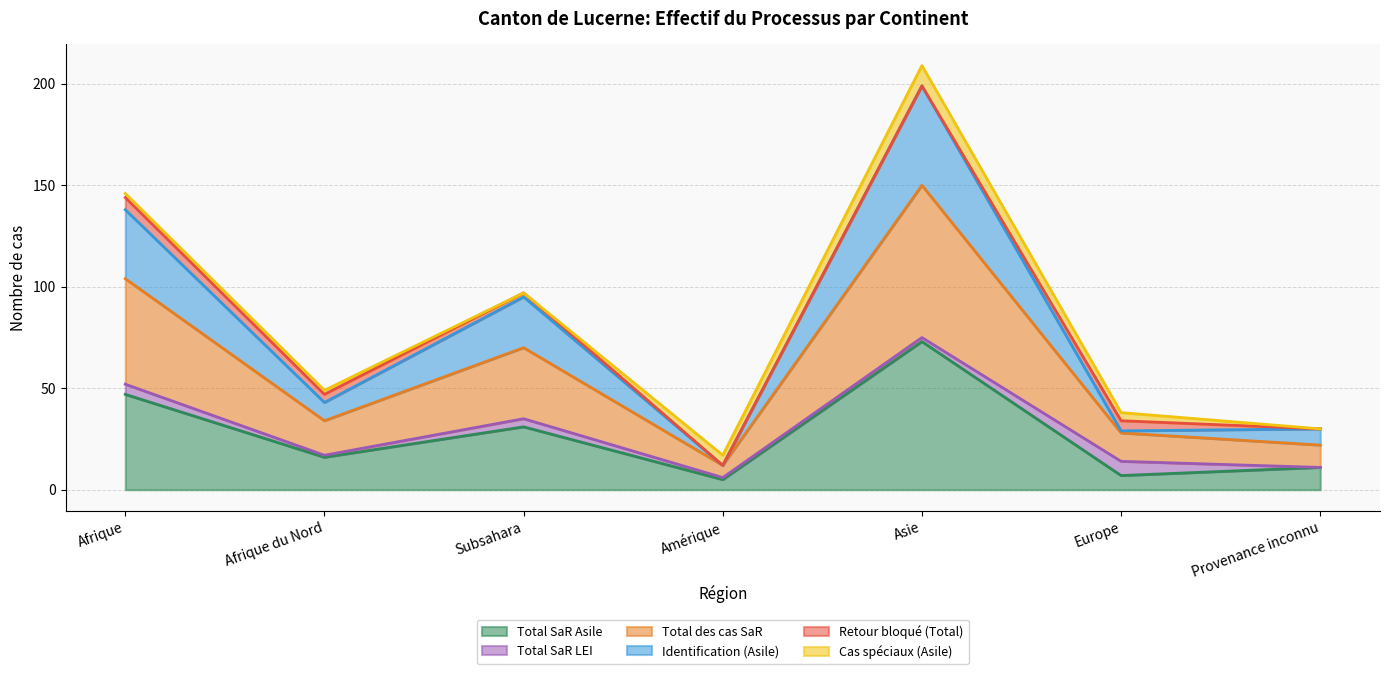

Is it true that Identification (Asile) equals 138 at Afrique?

True